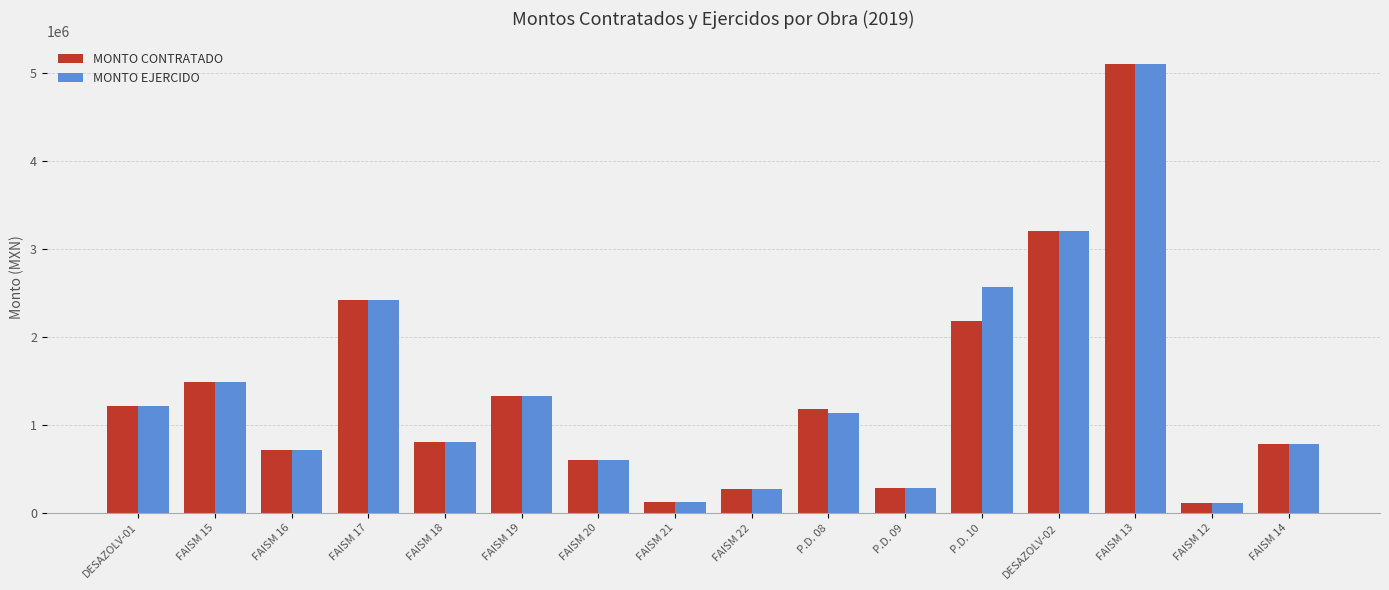

What is the average value of the MONTO CONTRATADO series?

1364476.4